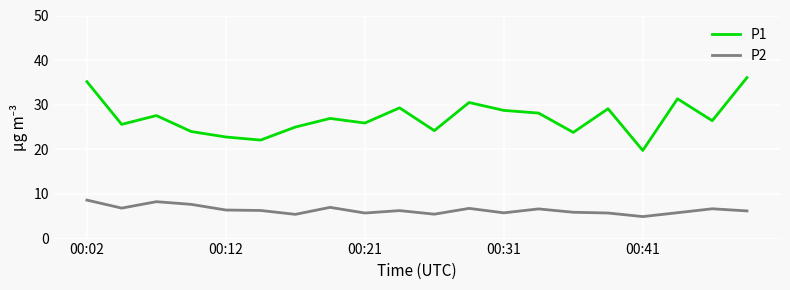

Does the chart have visible grid lines?

Yes